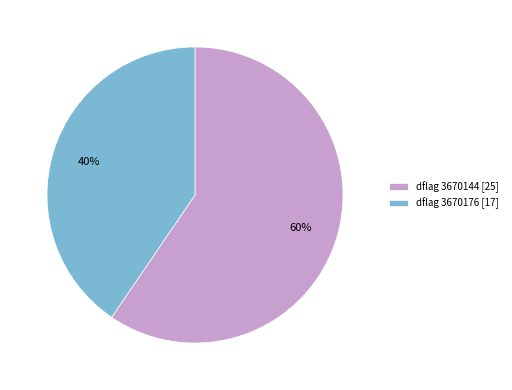

To the nearest percent, what is the average slice percentage?

50%